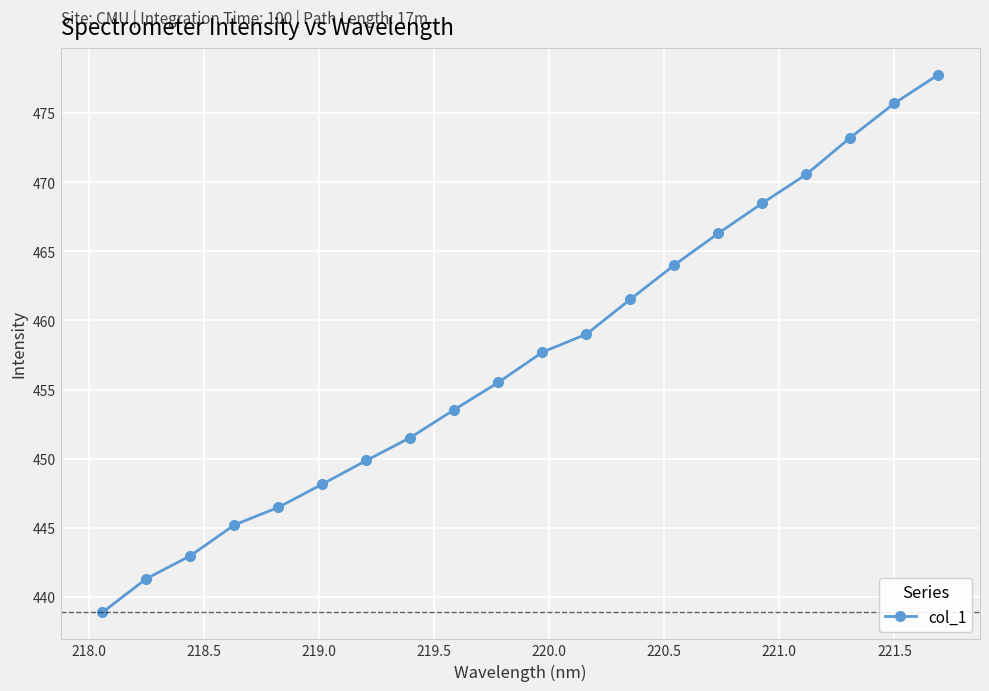

What is the minimum value shown in the chart?

438.9